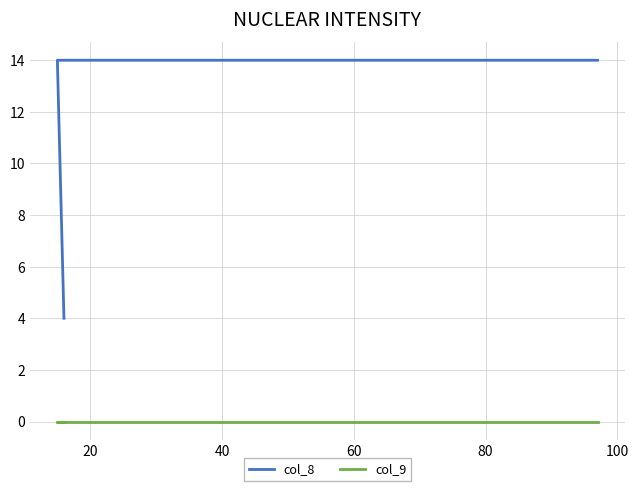

True or false: col_9 has more than 1 interior local peaks.

False